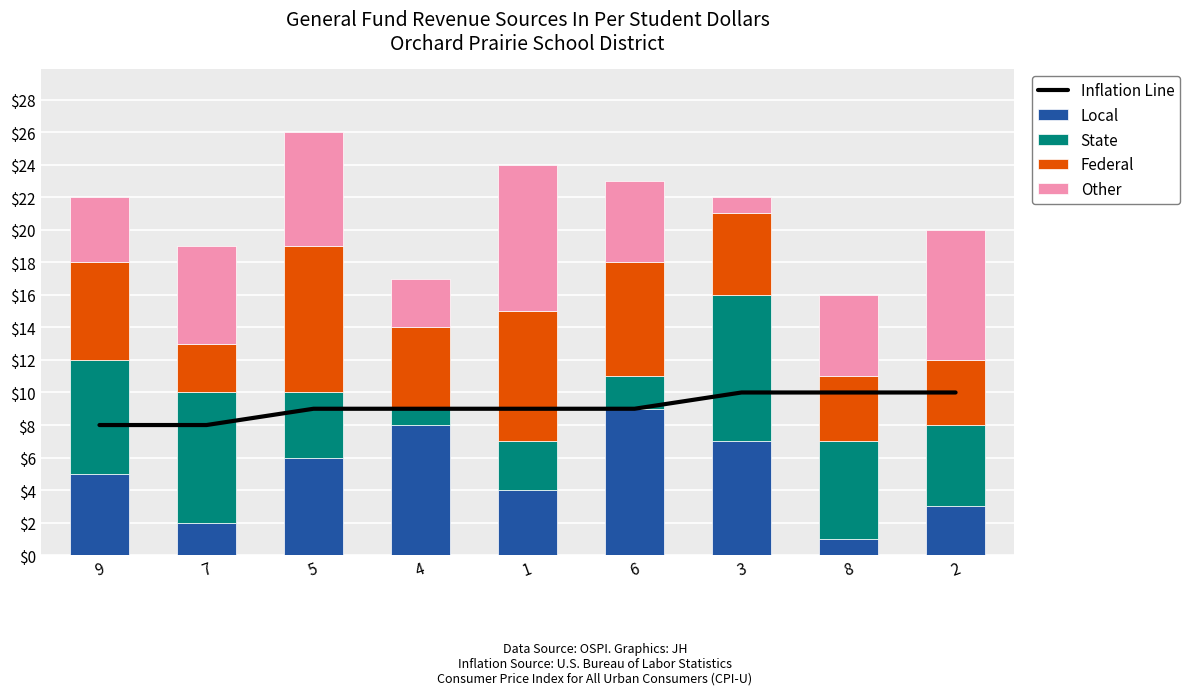

List the labels in order of State value, largest first.

3, 7, 9, 8, 2, 5, 1, 6, 4